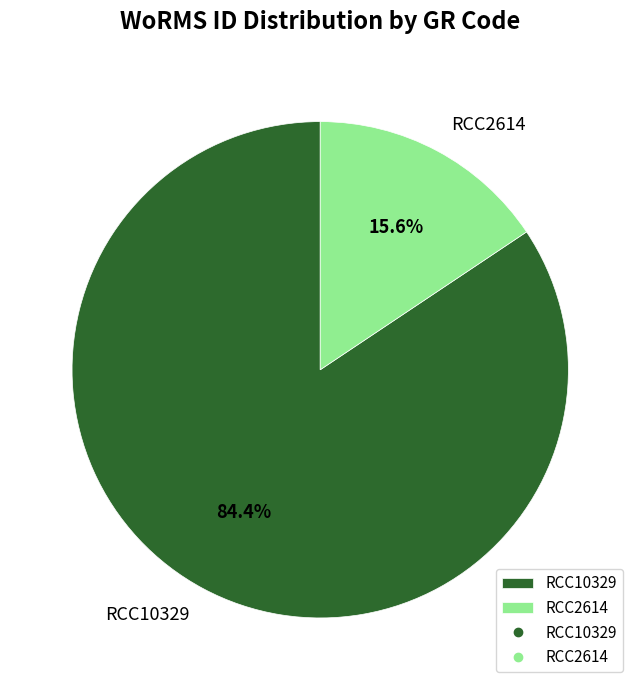

What portion of the pie excludes RCC2614?

84.4%